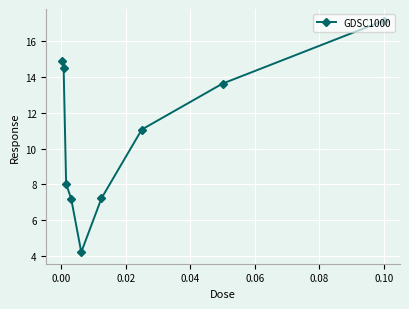

What is the smallest value displayed?

4.2